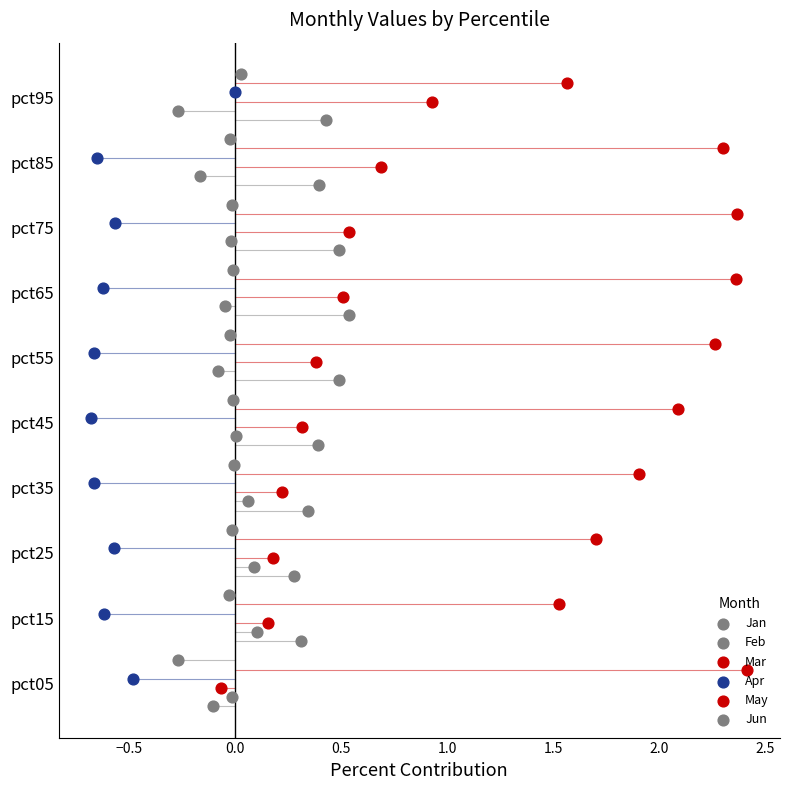

Which series reaches the maximum Y coordinate?

Jun